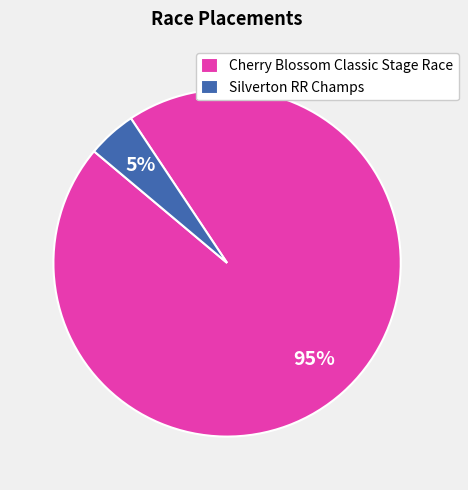

Which has a higher value, Cherry Blossom Classic Stage Race or Silverton RR Champs?

Cherry Blossom Classic Stage Race